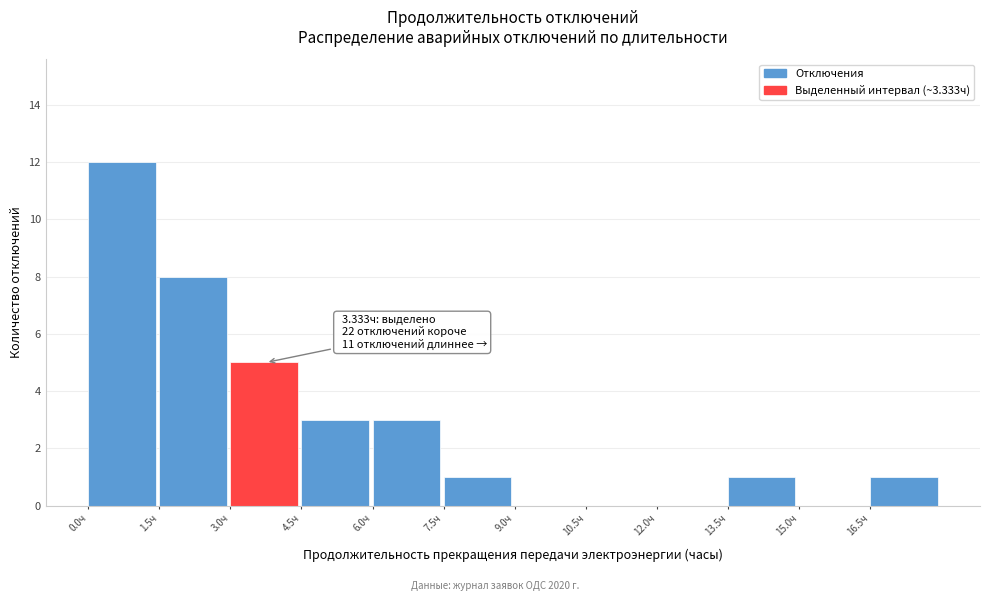

Over which range of the x-axis is the bar tallest?

0.0 to 1.5